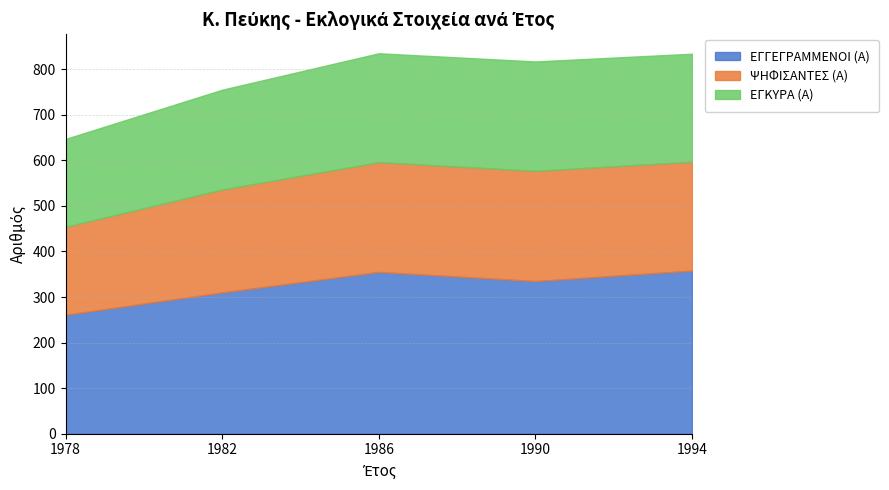

The value of ΕΓΚΥΡΑ (Α) at 1982 is 219. True or false?

True